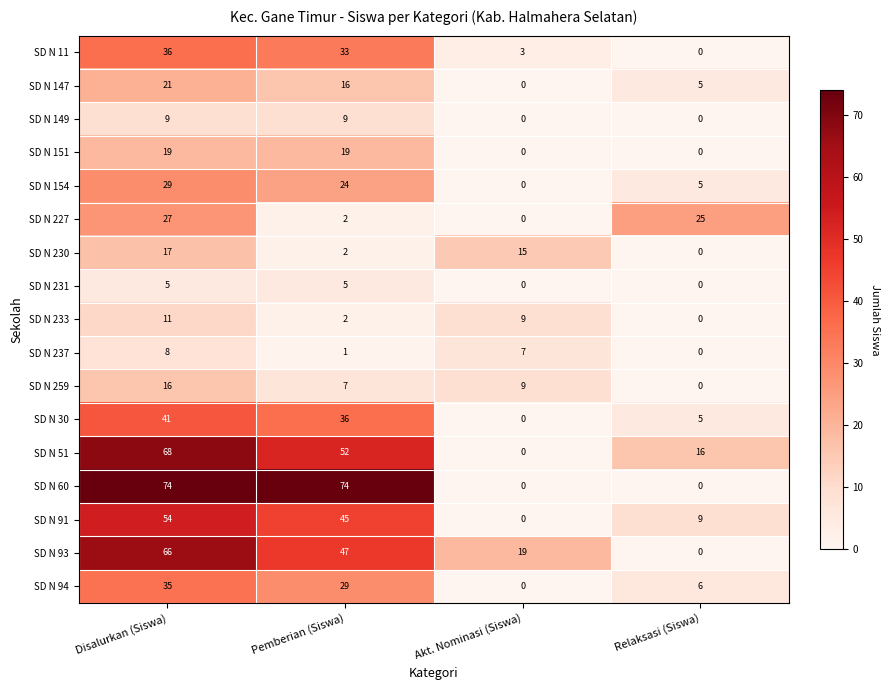

How many distinct data groups are displayed?

17